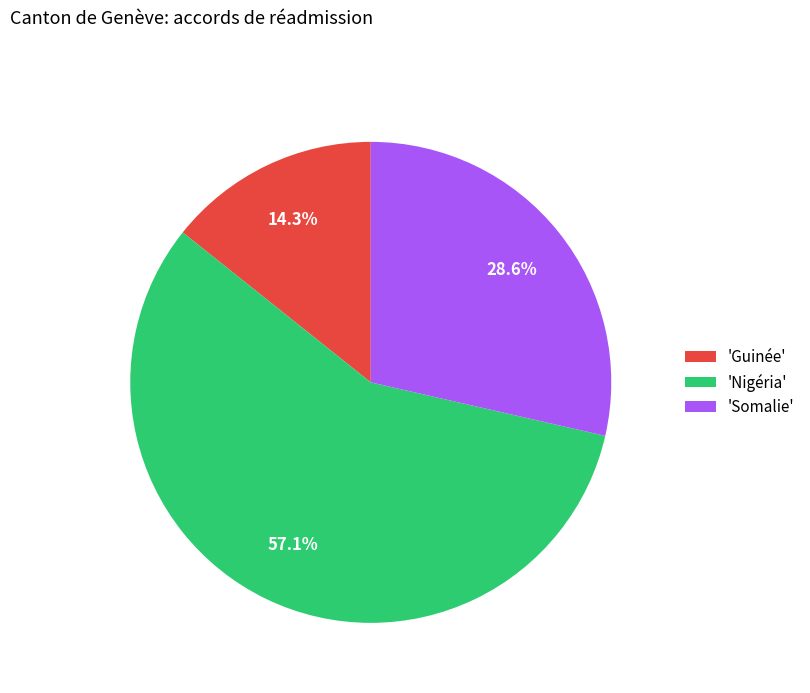

What is the largest slice in the pie chart?

'Nigéria'